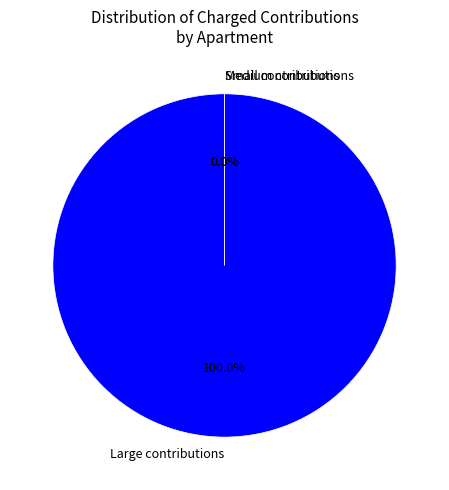

To the nearest percent, what is the combined percentage of 5 and 2?

21%